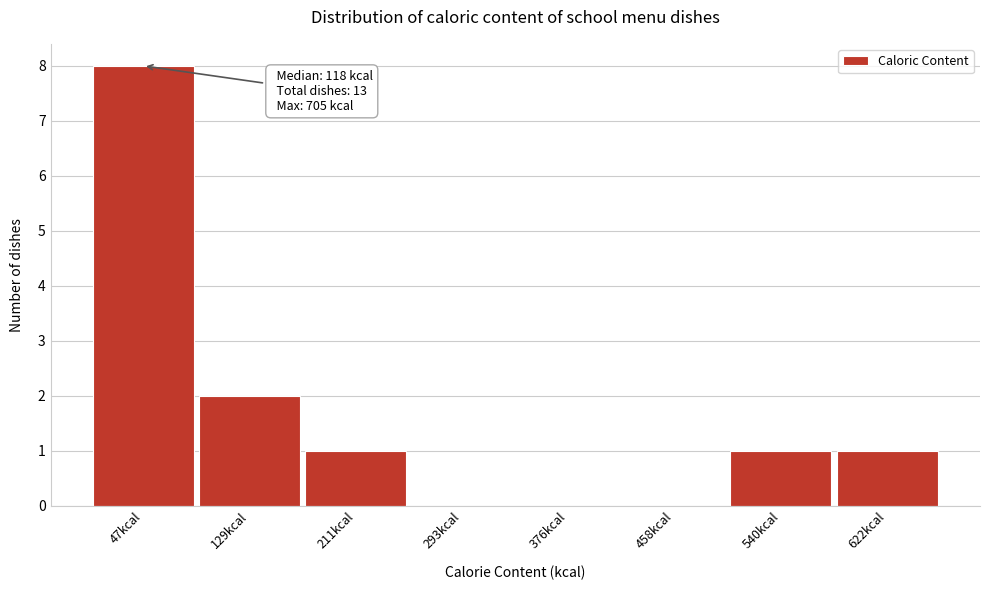

Reading left to right, list all the values displayed in this chart.

47kcal=8	129kcal=2	211kcal=1	293kcal=0	376kcal=0	458kcal=0	540kcal=1	622kcal=1